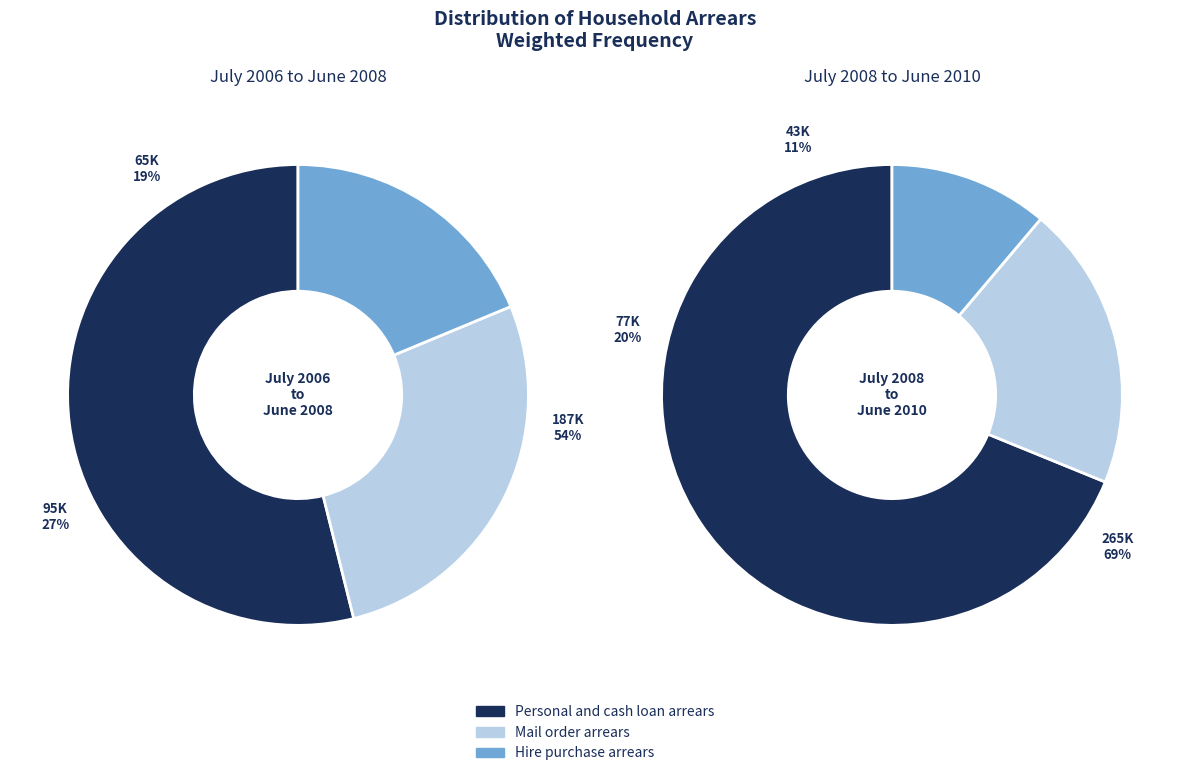

True or false: Hire purchase arrears accounts for 11% of the total.

True